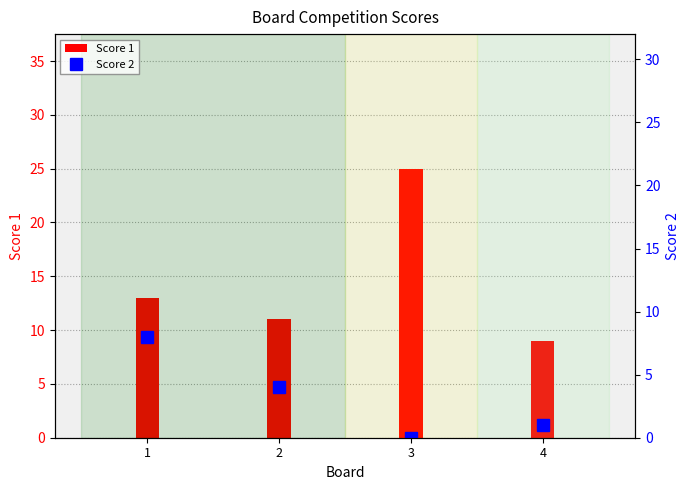

What is the approximate value of Score 2 at 2?

4